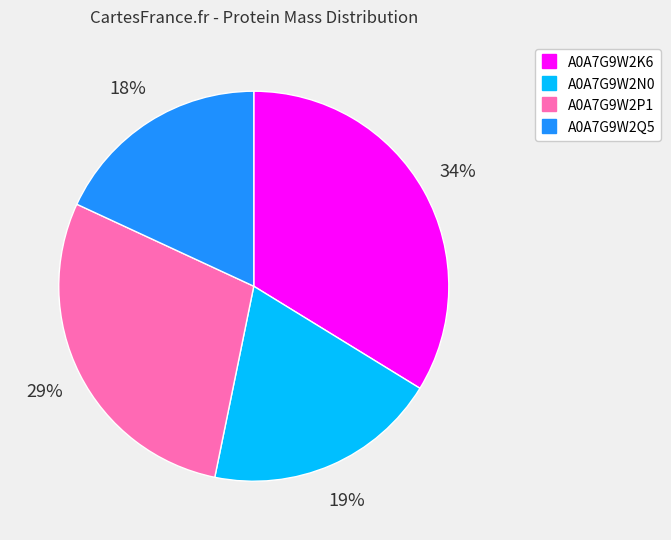

Is A0A7G9W2K6 the majority of the pie?

No